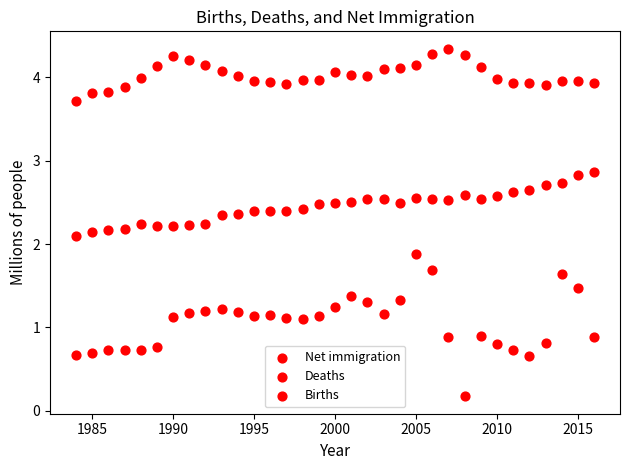

Count the number of points in this scatter plot.

99